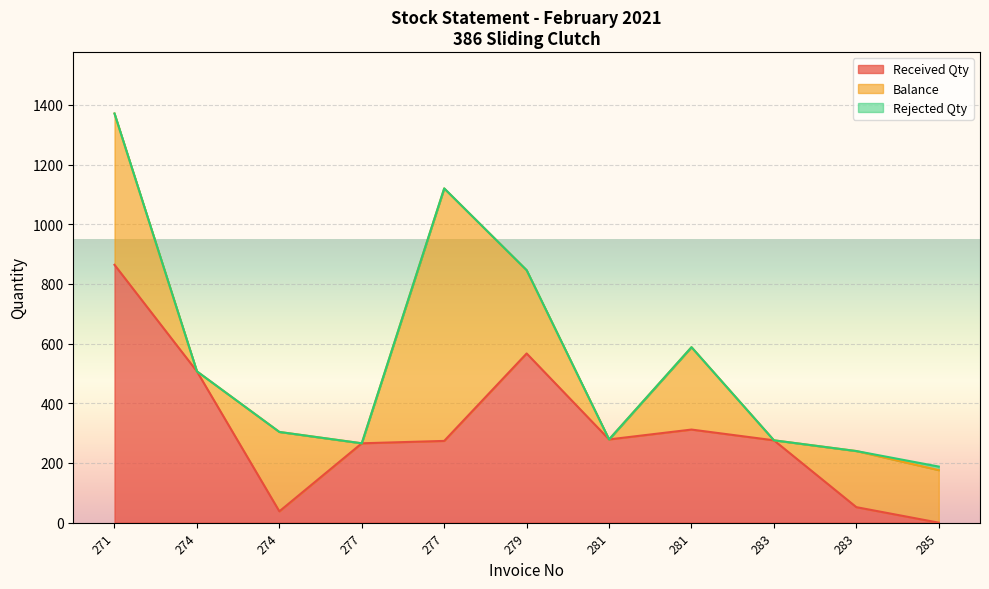

At which category does the chart reach its minimum across all series?

285